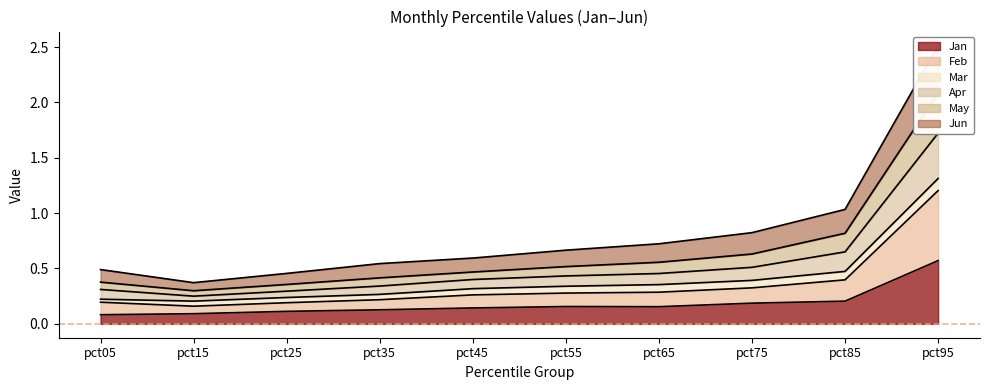

The Jan series shows 0.1 at pct05. True or false?

True